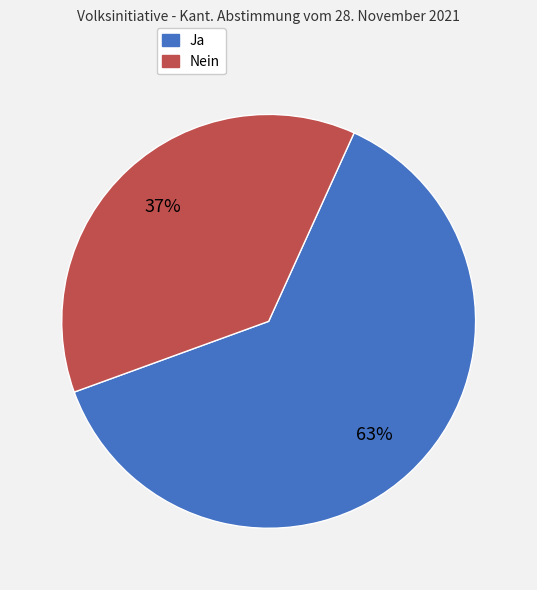

To the nearest percent, what is the average slice percentage?

50%